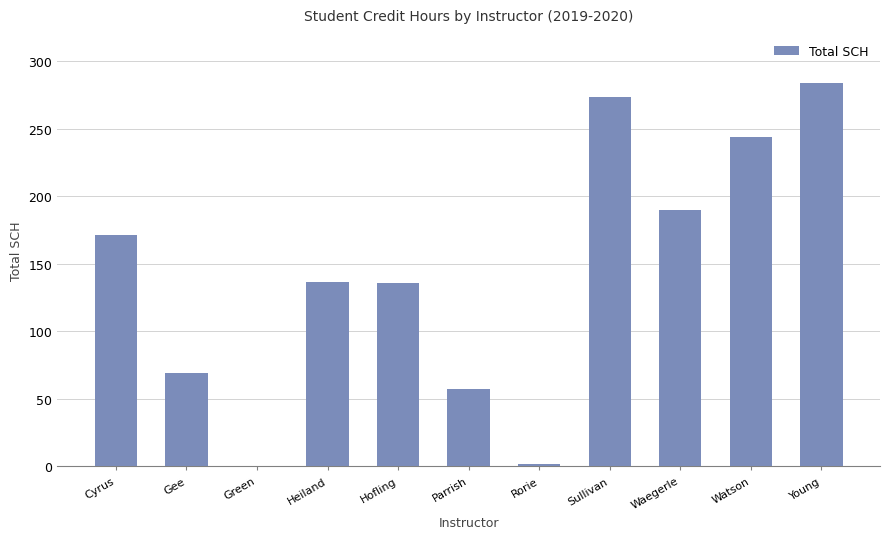

How many categories are shown in the chart?

11